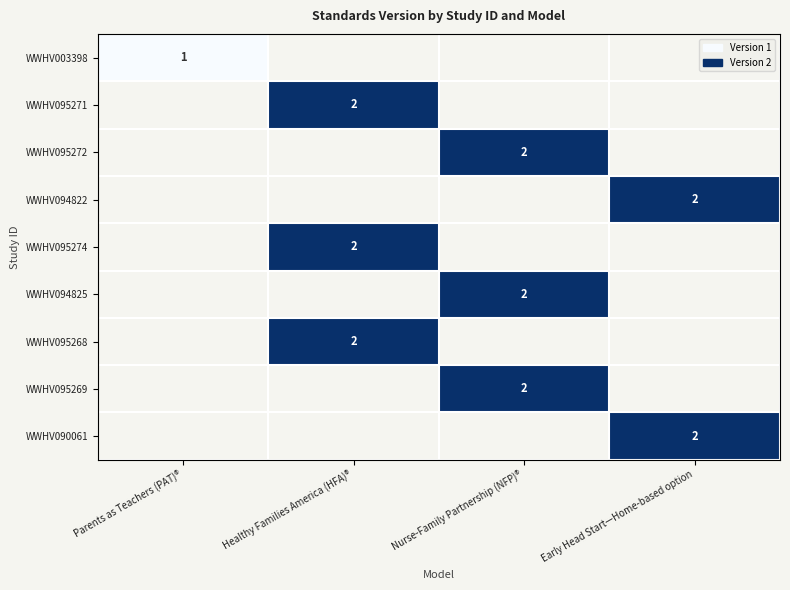

How many values in WWHV095271 are above zero?

1